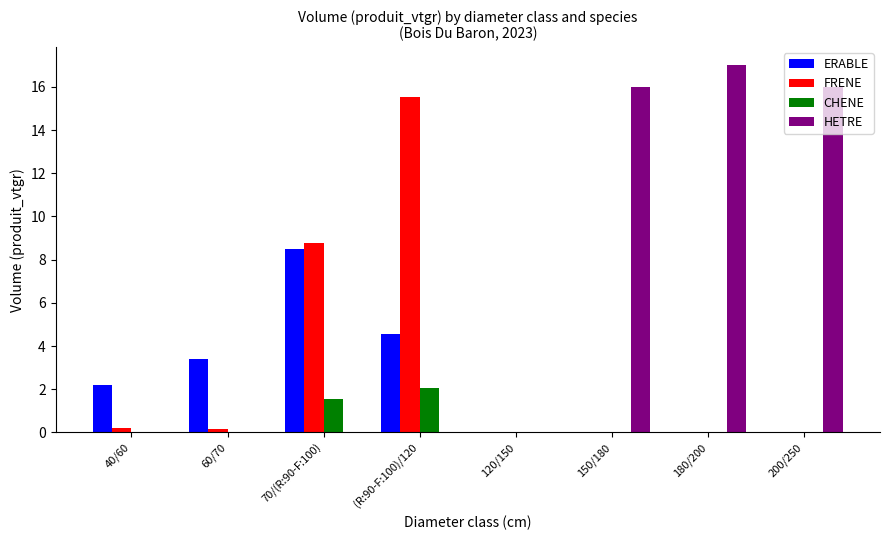

Which category has the highest value in the ERABLE series?

70/(R:90-F:100)